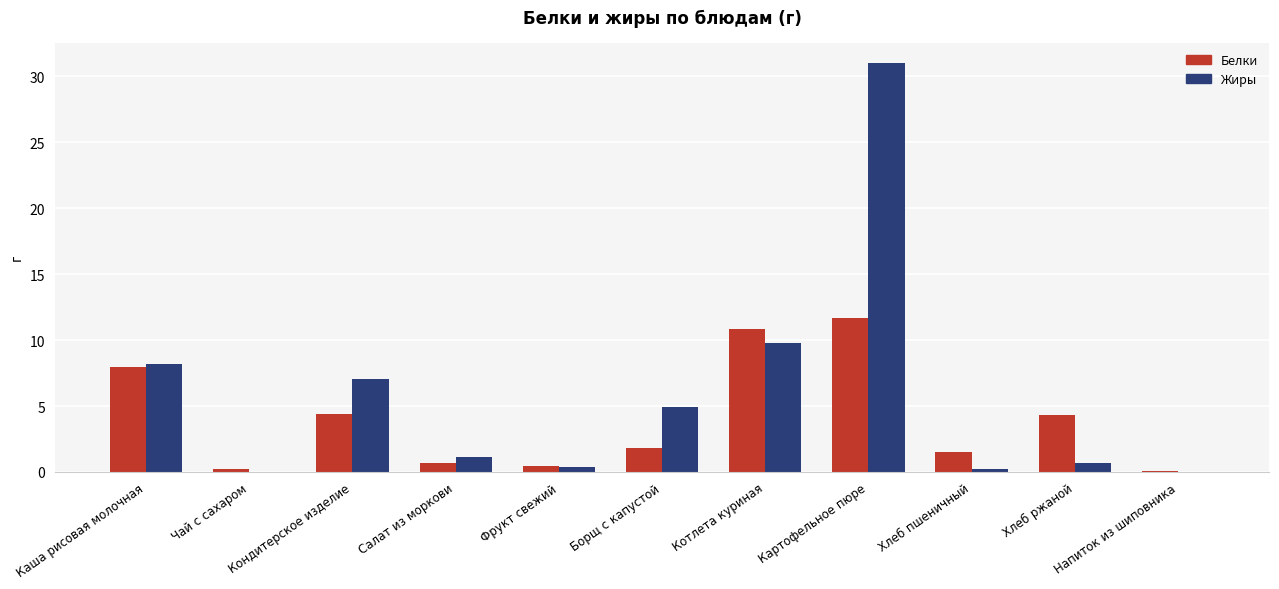

How many values in the Жиры series exceed 1?

6